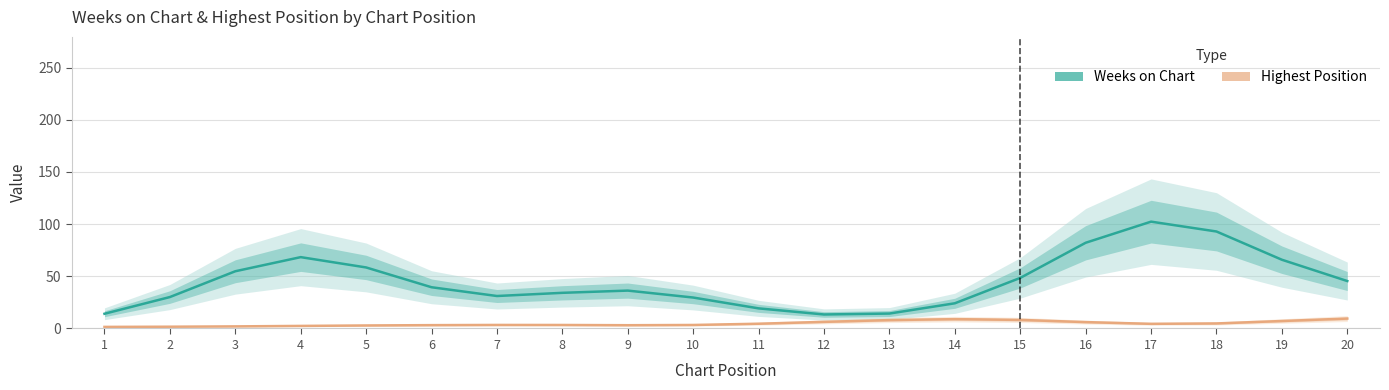

Reading right to left, transcribe all the data shown in this chart.

Weeks on Chart: 45.5	65.9	92.9	102.4	82.1	48.5	24.1	14.3	13.4	19.3	29.6	36.3	34.2	31.1	39.5	58.5	68.4	54.8	30.1	14.1
Highest Position: 9.5	7.2	4.8	4.5	6.1	8.2	8.9	8.0	6.3	4.5	3.3	3.1	3.3	3.4	3.2	2.9	2.4	2.0	1.7	1.5